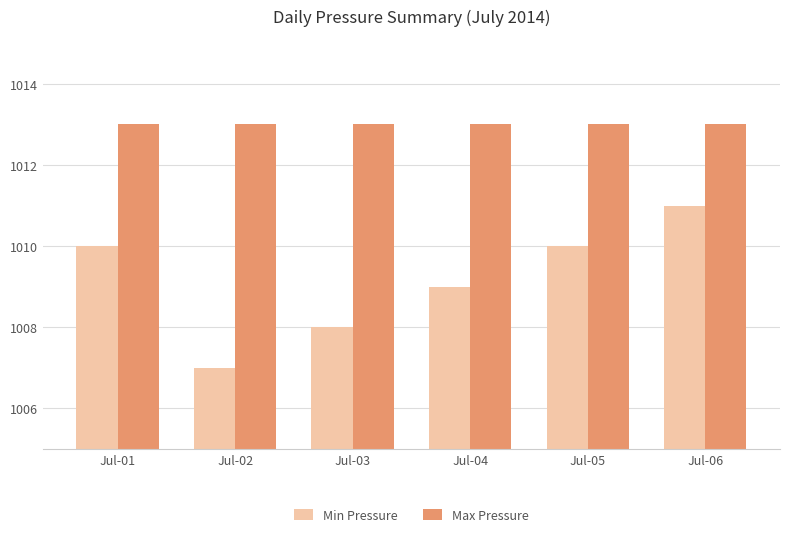

How many Min Pressure values are between 1008 and 1010?

4